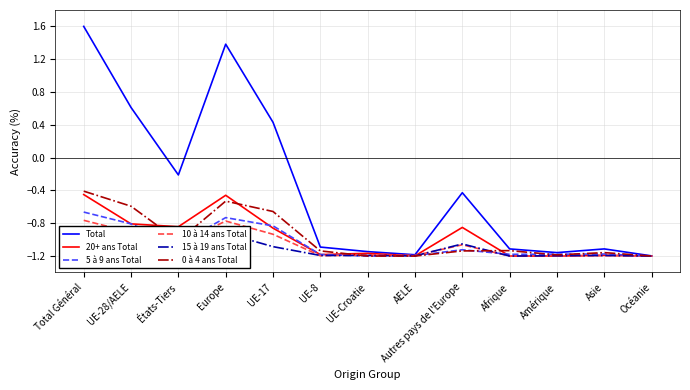

What is the difference between the second highest and minimum values in the 20+ ans Total series?

0.7